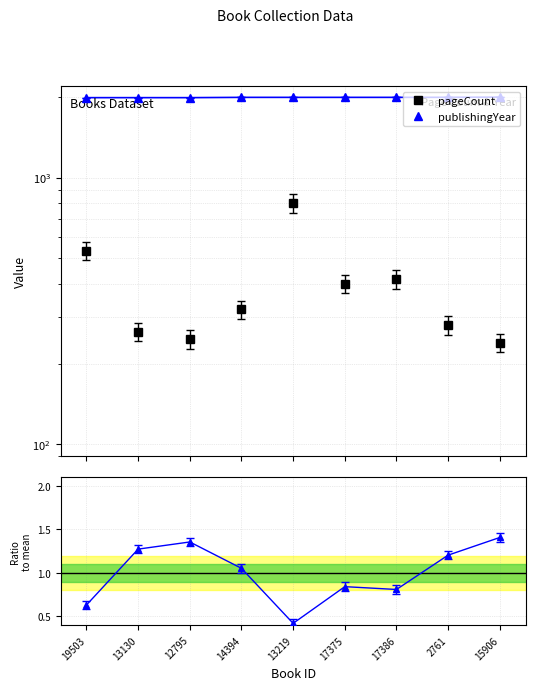

What is the spread (max minus min) of values at 14394?

1996.9